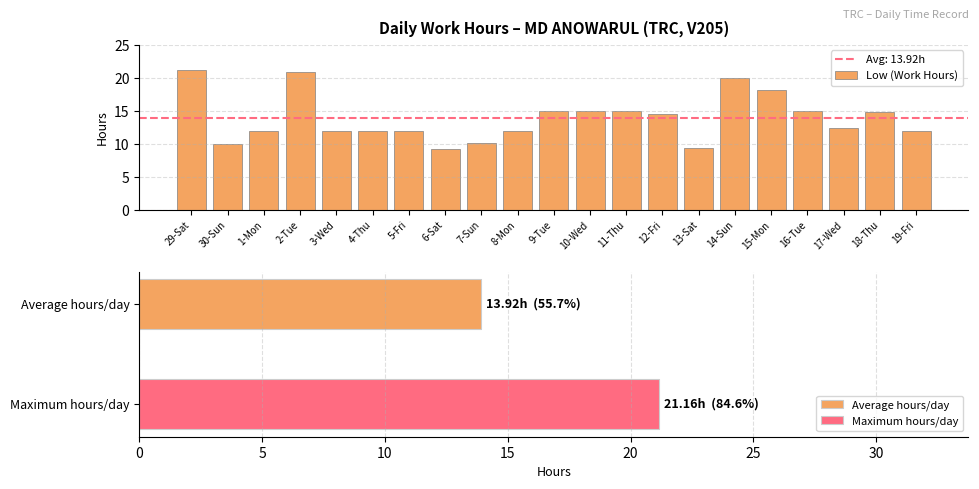

How many data points does each series have?

21